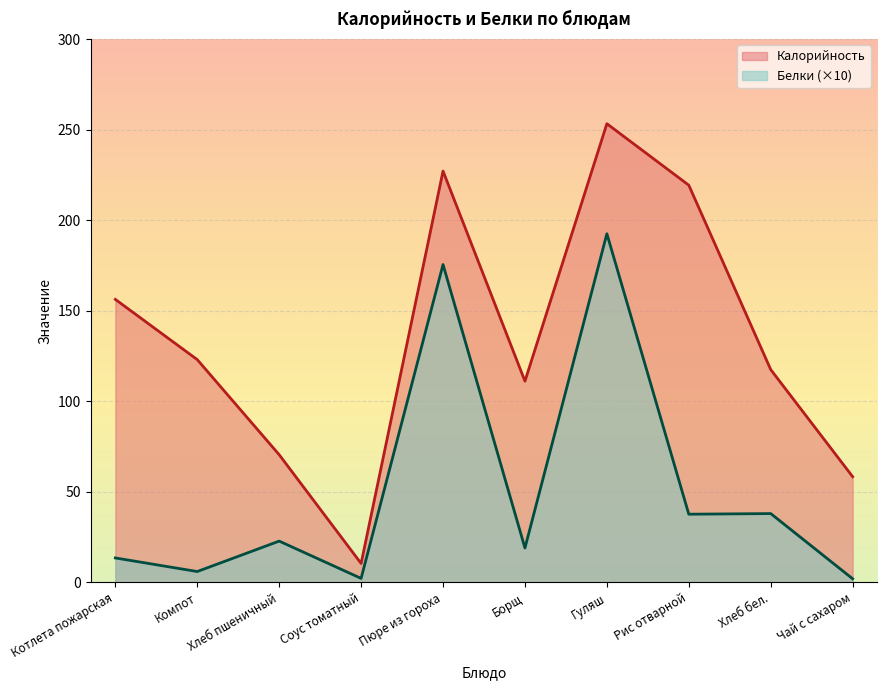

Which series has the largest range (max minus min)?

Калорийность